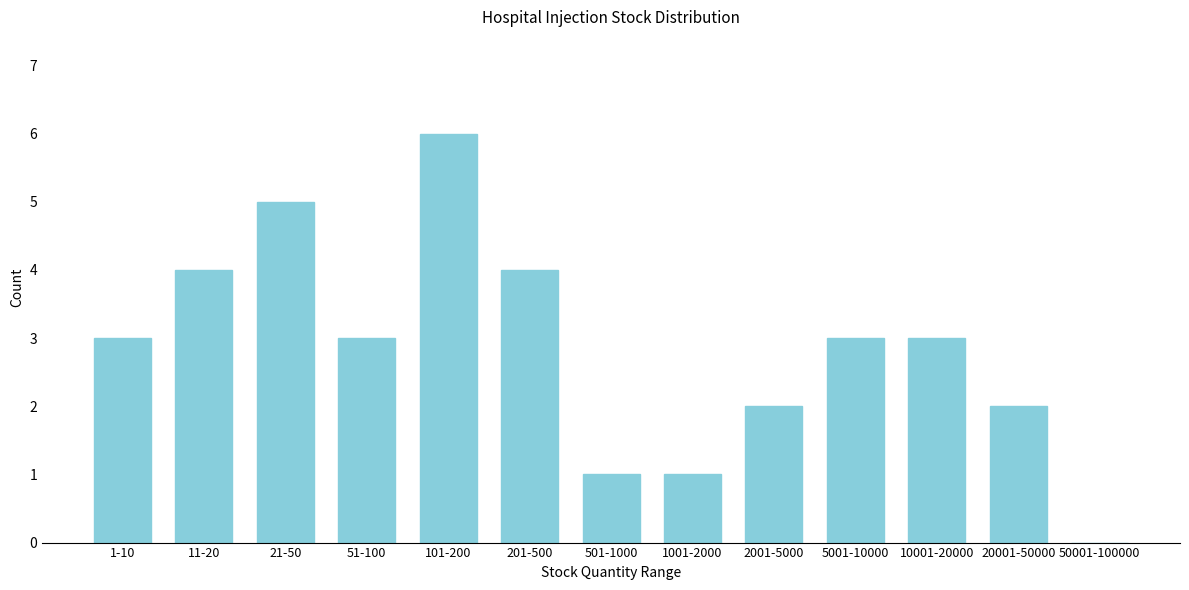

Reading left to right, what are all the values shown in this chart?

1-10=3	11-20=4	21-50=5	51-100=3	101-200=6	201-500=4	501-1000=1	1001-2000=1	2001-5000=2	5001-10000=3	10001-20000=3	20001-50000=2	50001-100000=0